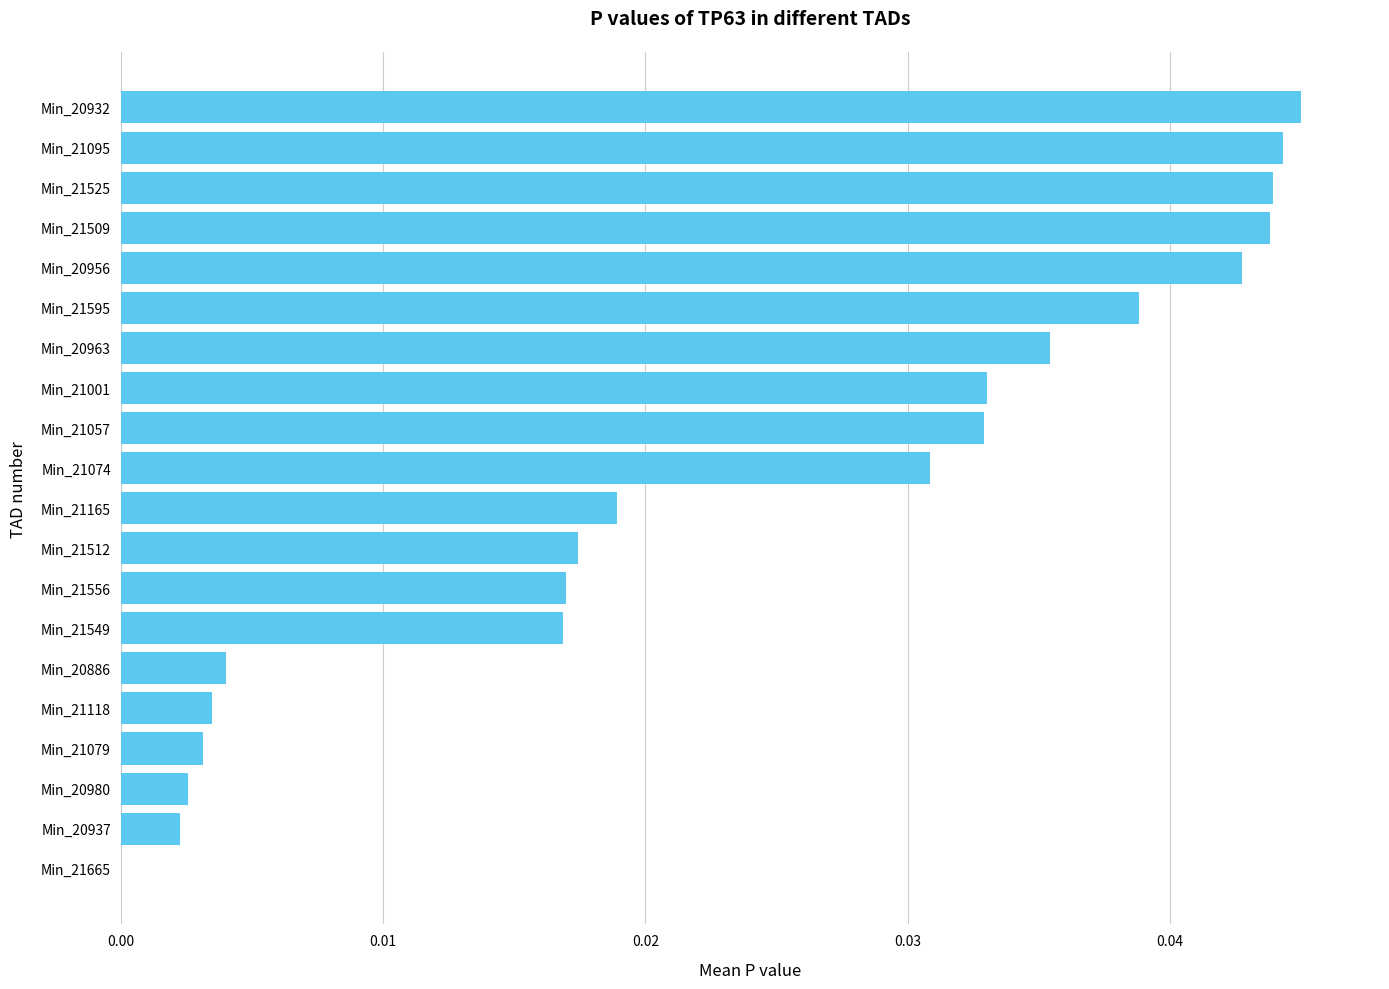

Count the number of data series in this chart.

1